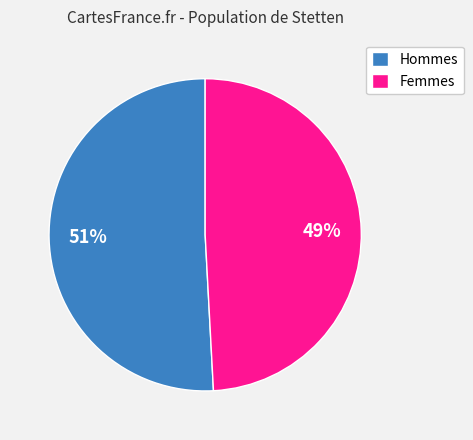

Rank the categories by value from lowest to highest.

Femmes, Hommes